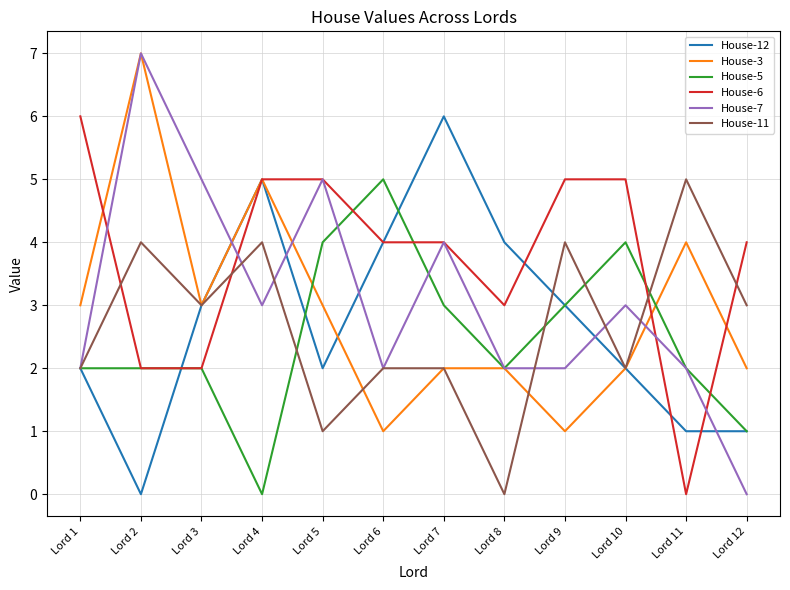

Where is House-6 nearest to the value 3?

Lord 8